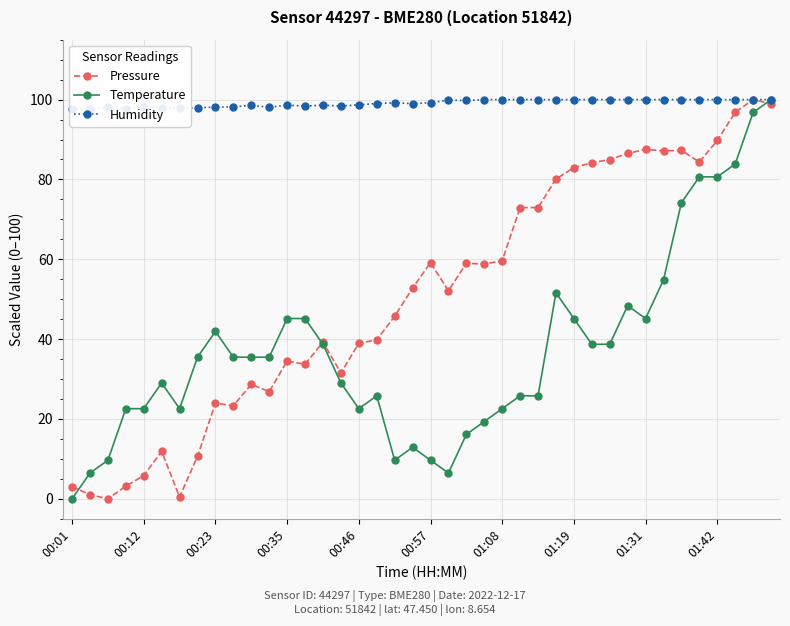

Reading left to right, transcribe all the data shown in this chart.

Pressure: 3.1	1.0	0.0	3.2	5.8	11.9	0.4	10.7	23.9	23.3	28.7	26.8	34.5	33.7	39.3	31.5	39.0	39.8	45.7	52.8	59.2	52.1	59.0	58.8	59.7	72.9	72.9	80.1	83.0	84.2	85.0	86.5	87.5	87.2	87.3	84.4	89.8	96.8	100.0	99.0
Temperature: 0.0	6.5	9.7	22.6	22.6	29.0	22.6	35.5	41.9	35.5	35.5	35.5	45.2	45.2	38.7	29.0	22.6	25.8	9.7	12.9	9.7	6.5	16.1	19.4	22.6	25.8	25.8	51.6	45.2	38.7	38.7	48.4	45.2	54.8	74.2	80.6	80.6	83.9	96.8	100.0
Humidity: 97.7	97.5	98.0	97.7	98.1	98.0	97.8	98.0	98.1	98.2	98.5	98.1	98.6	98.4	98.6	98.4	98.7	99.0	99.2	99.0	99.2	99.9	99.8	100.0	100.0	100.0	100.0	100.0	100.0	100.0	100.0	100.0	100.0	100.0	100.0	100.0	100.0	100.0	100.0	100.0